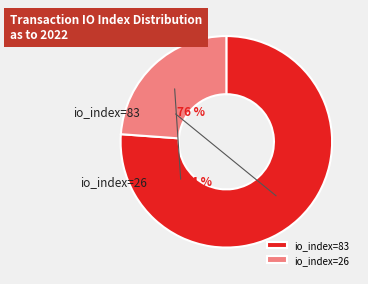

Which slice is the largest?

io_index=83